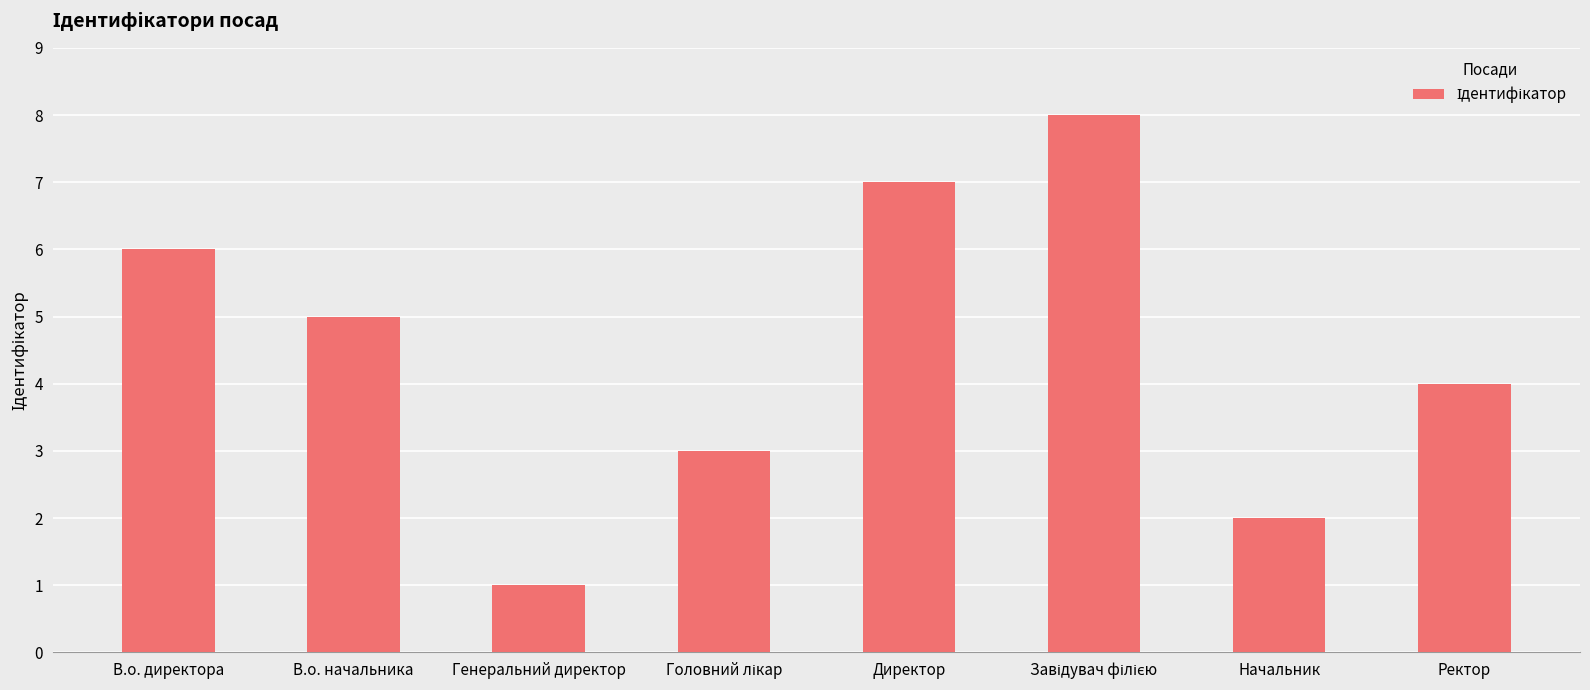

What is the sum of all values?

36